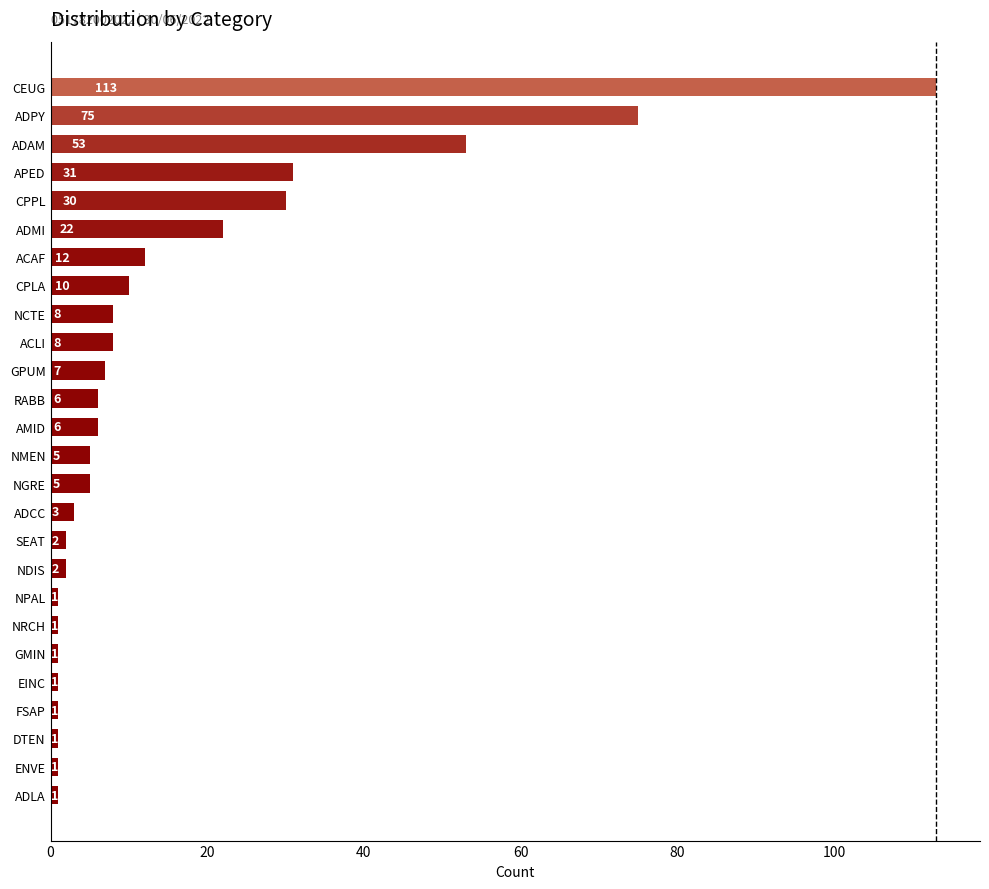

How many distinct data groups are displayed?

1